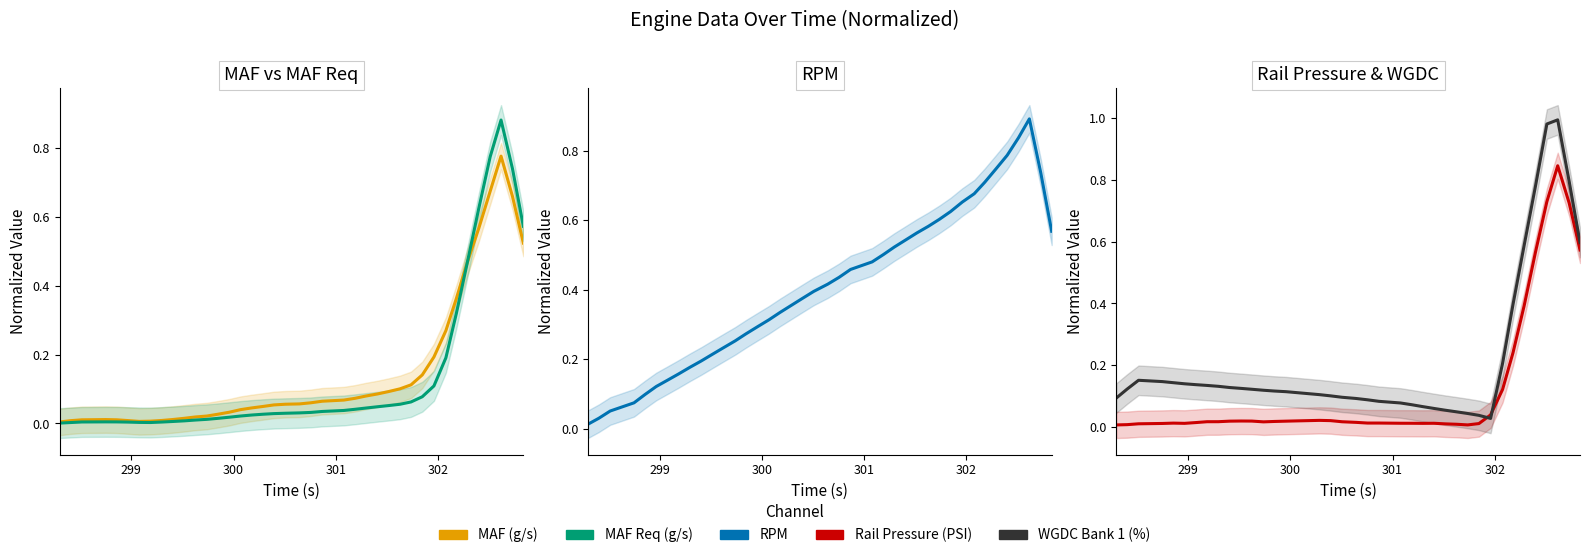

How many intersections are there between RPM (RPM) and WGDC Bank 1 (%)?

2